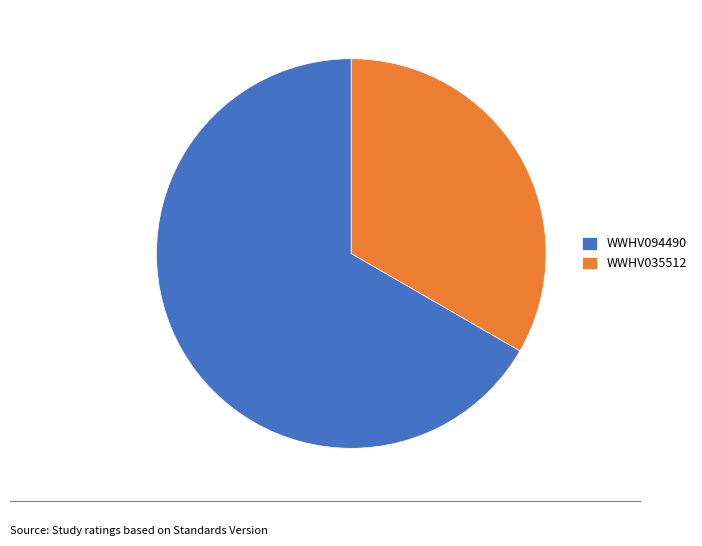

How many slices are in this pie chart?

2